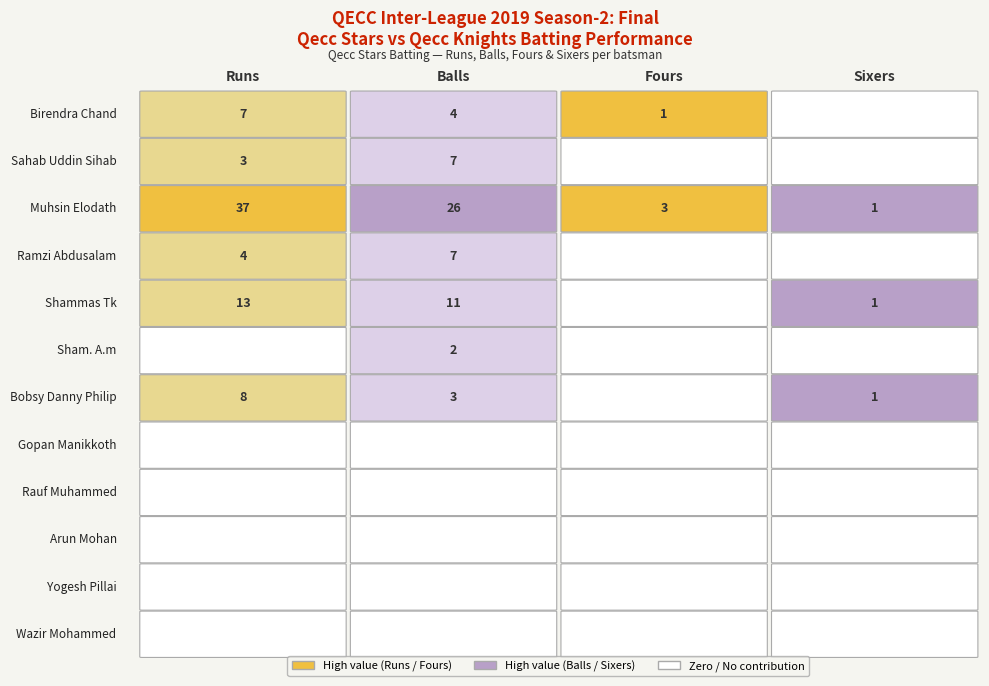

Which series changed the most between 0 and 2?

Muhsin Elodath